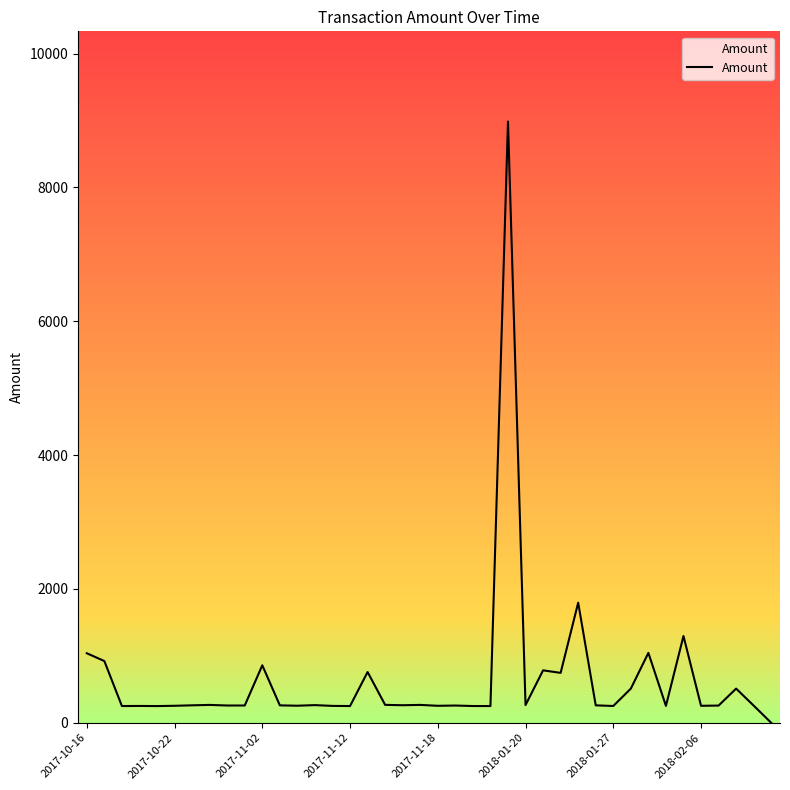

What is the difference between the maximum and minimum values?

8985.0